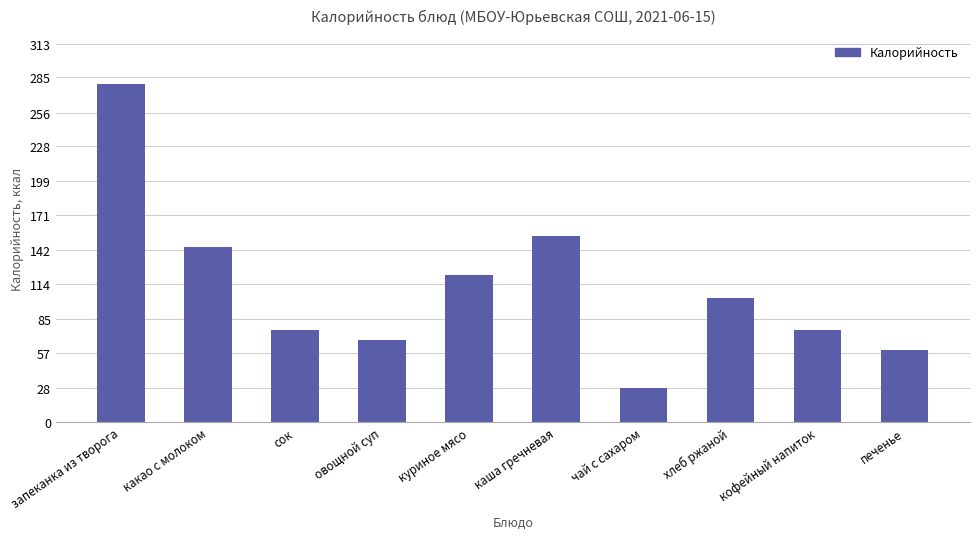

What is the change in value from какао с молоком to хлеб ржаной?

-42.6